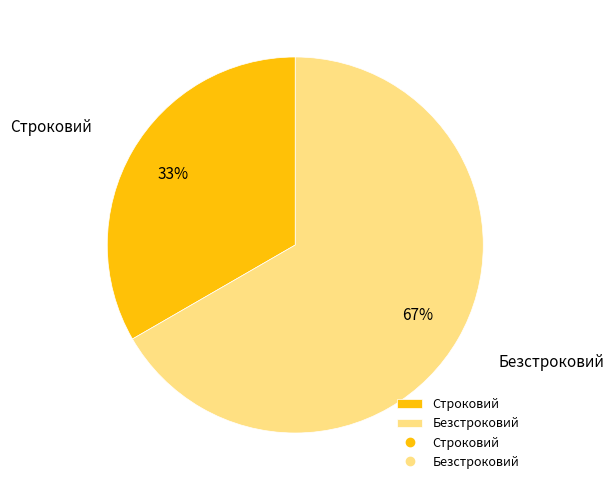

Does Безстроковий represent more than half of the total?

Yes